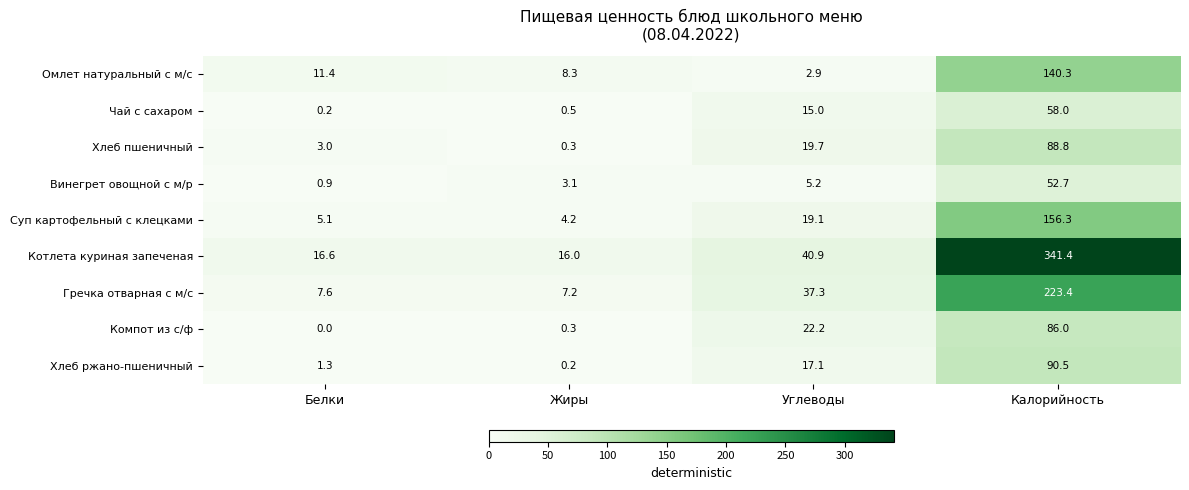

At which label does Суп картофельный с клецками reach its peak?

Калорийность